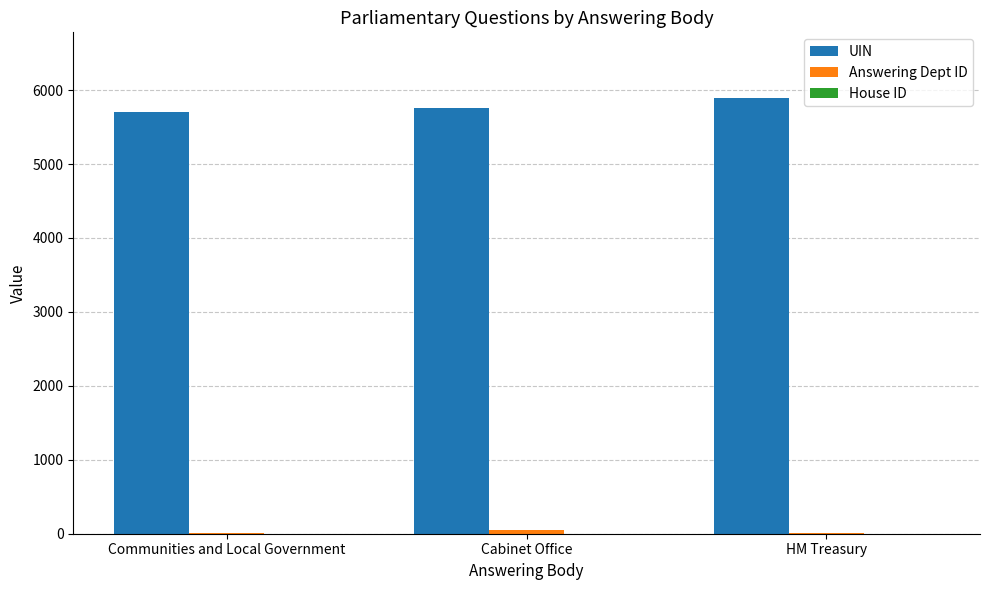

What is the difference between the UIN values at Communities and Local Government and HM Treasury?

193.0